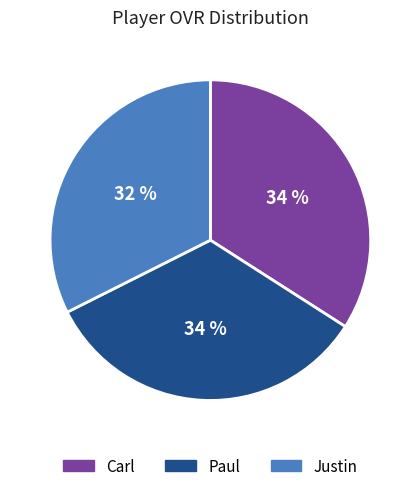

Which category has the smallest portion of the pie?

Justin